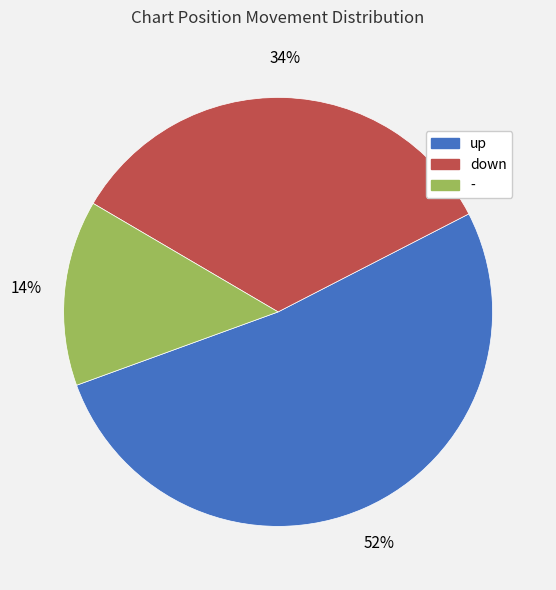

Rank the categories by value from lowest to highest.

-, down, up